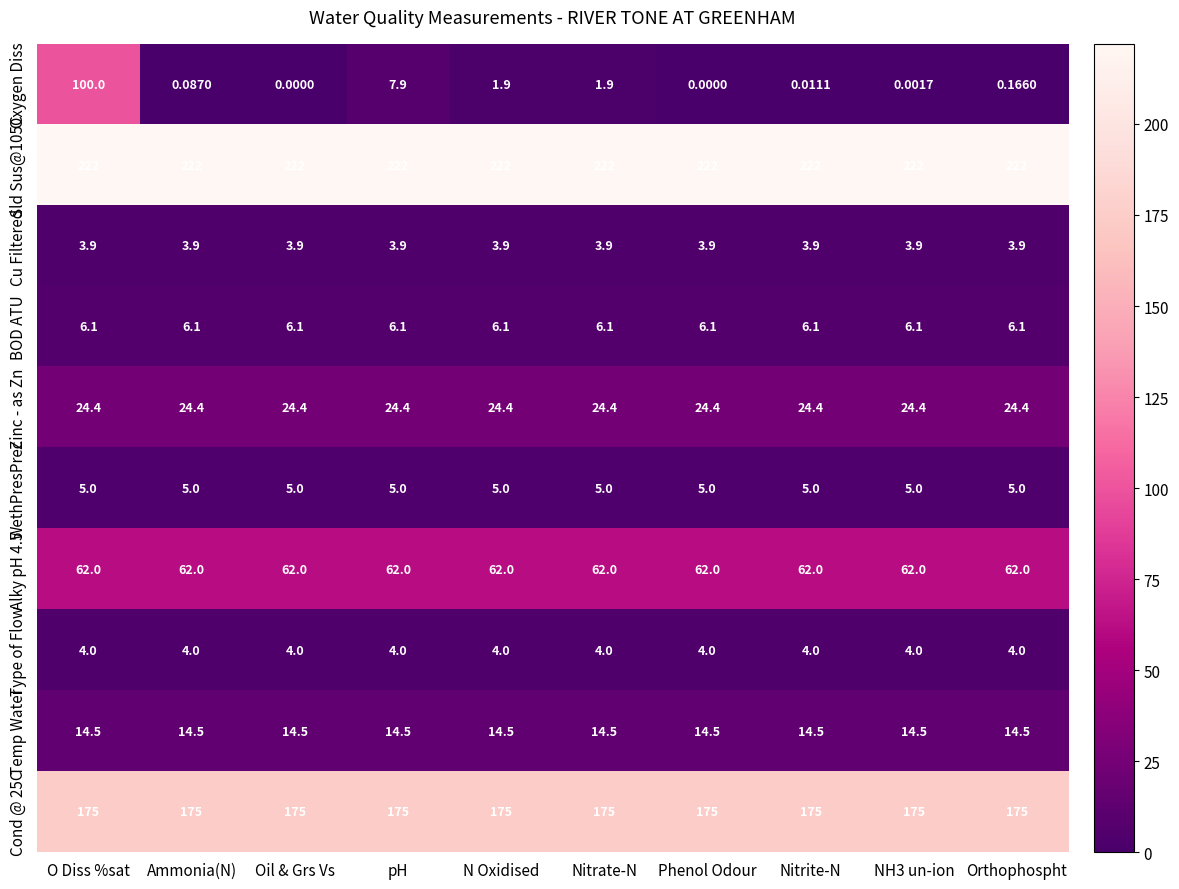

Is the value of Cu Filtered at N Oxidised greater than the value of Alky pH 4.5 at O Diss %sat?

No